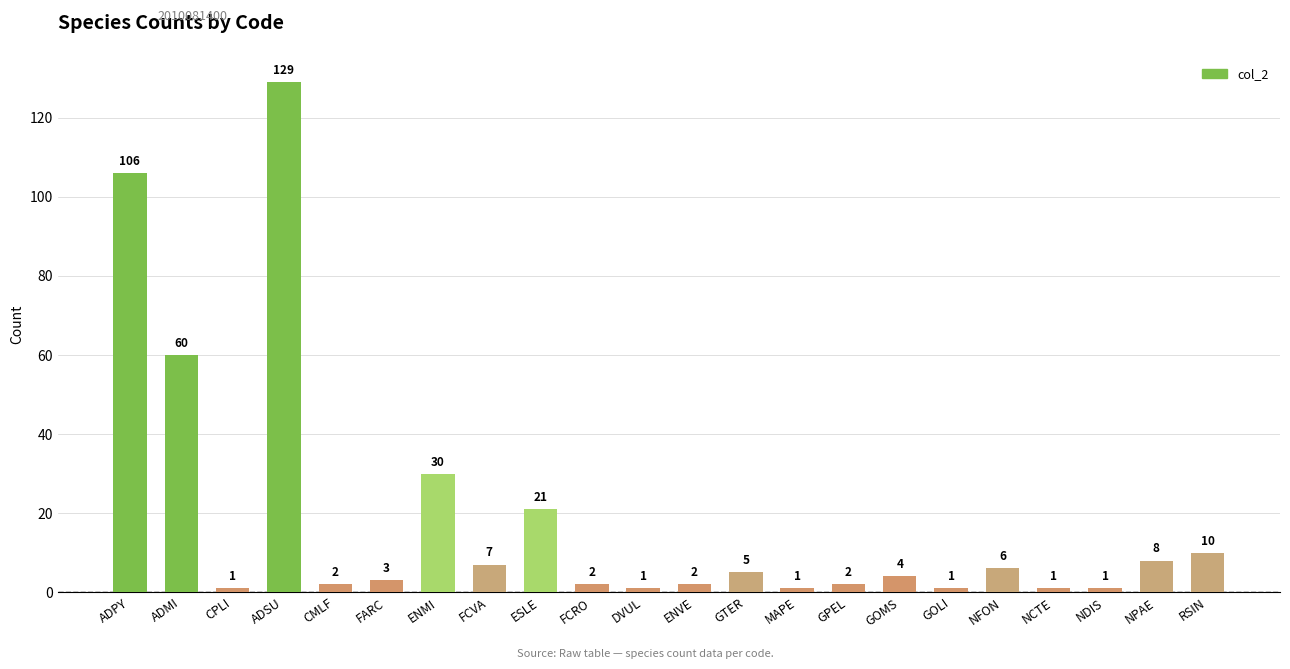

Approximately how many times larger is the value at GTER compared to ADMI?

0.1